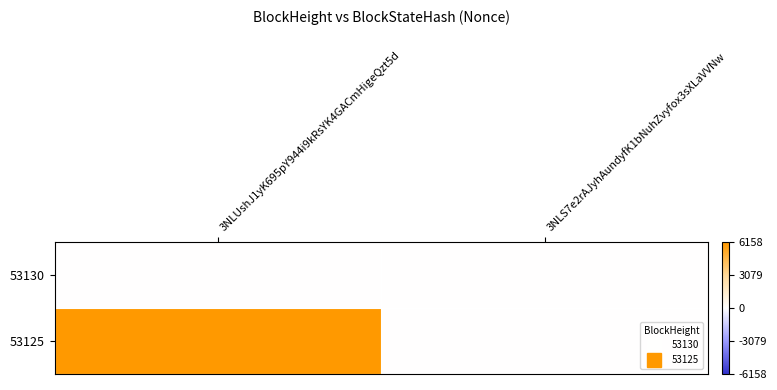

Rank the series by their maximum value, from highest to lowest.

53125, 53130